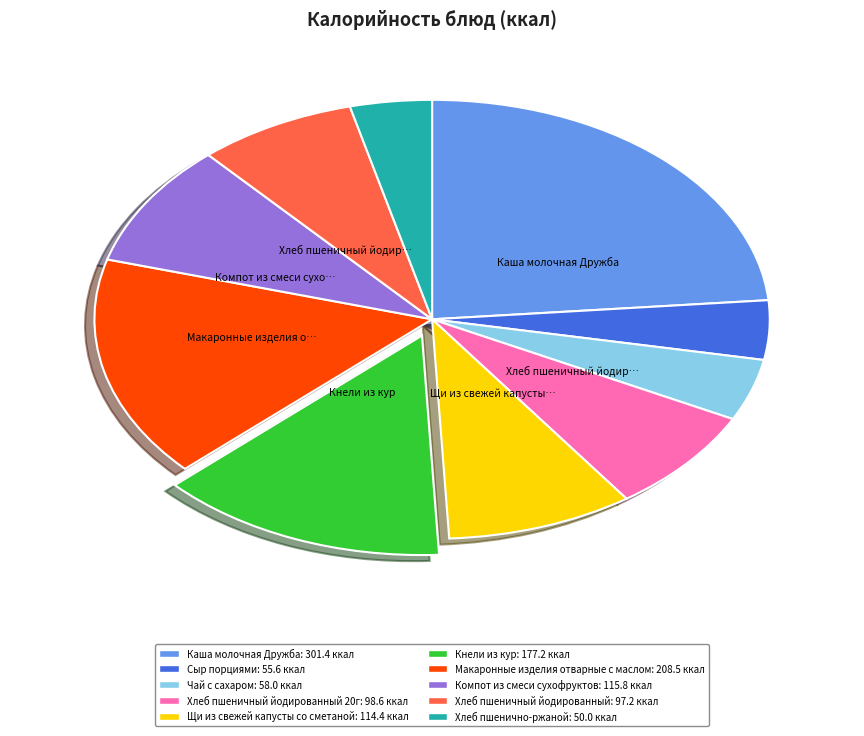

Is there any slice that represents more than half of the pie?

No